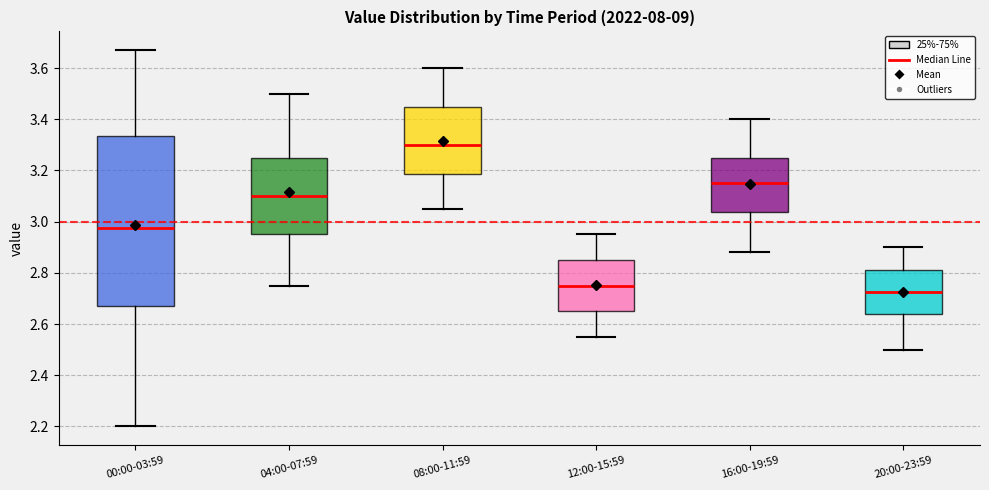

Where does the median line of the box for 00:00-03:59 sit on the y-axis? The values are not printed on the chart, so give them approximately, as read against the axis.

2.98